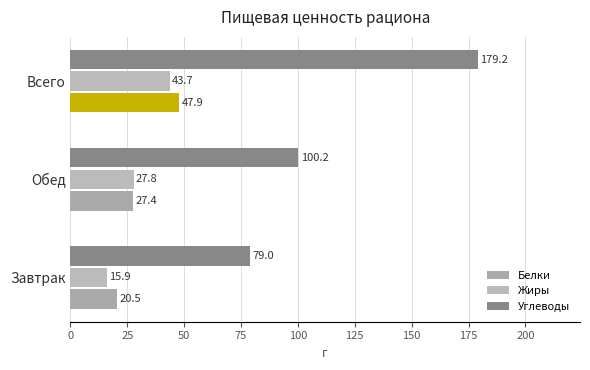

Reading left to right, extract all data points from this chart.

Белки: 20.5	27.4	47.9
Жиры: 15.9	27.8	43.7
Углеводы: 79.0	100.2	179.2